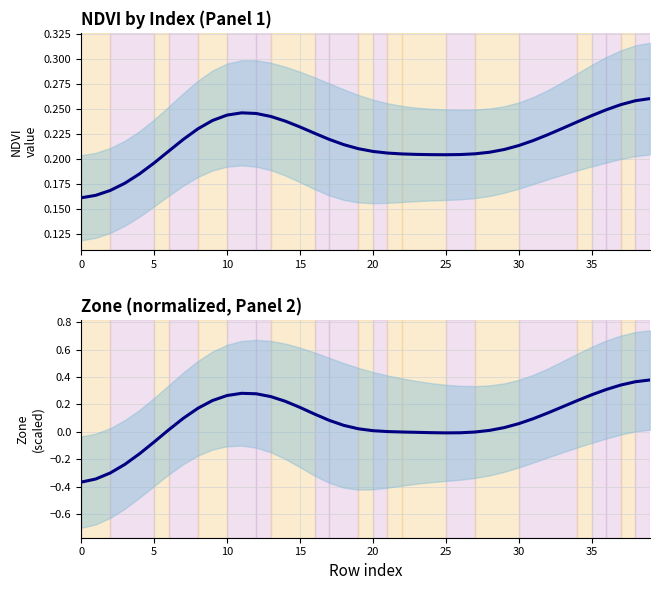

What is the spread (max minus min) of values at 37?

0.1